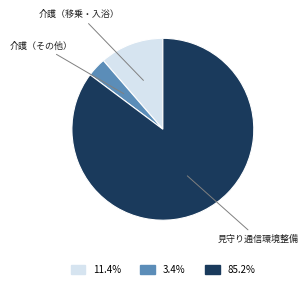

Is the sum of 見守り通信環境整備 and 介護（その他） greater than half?

Yes